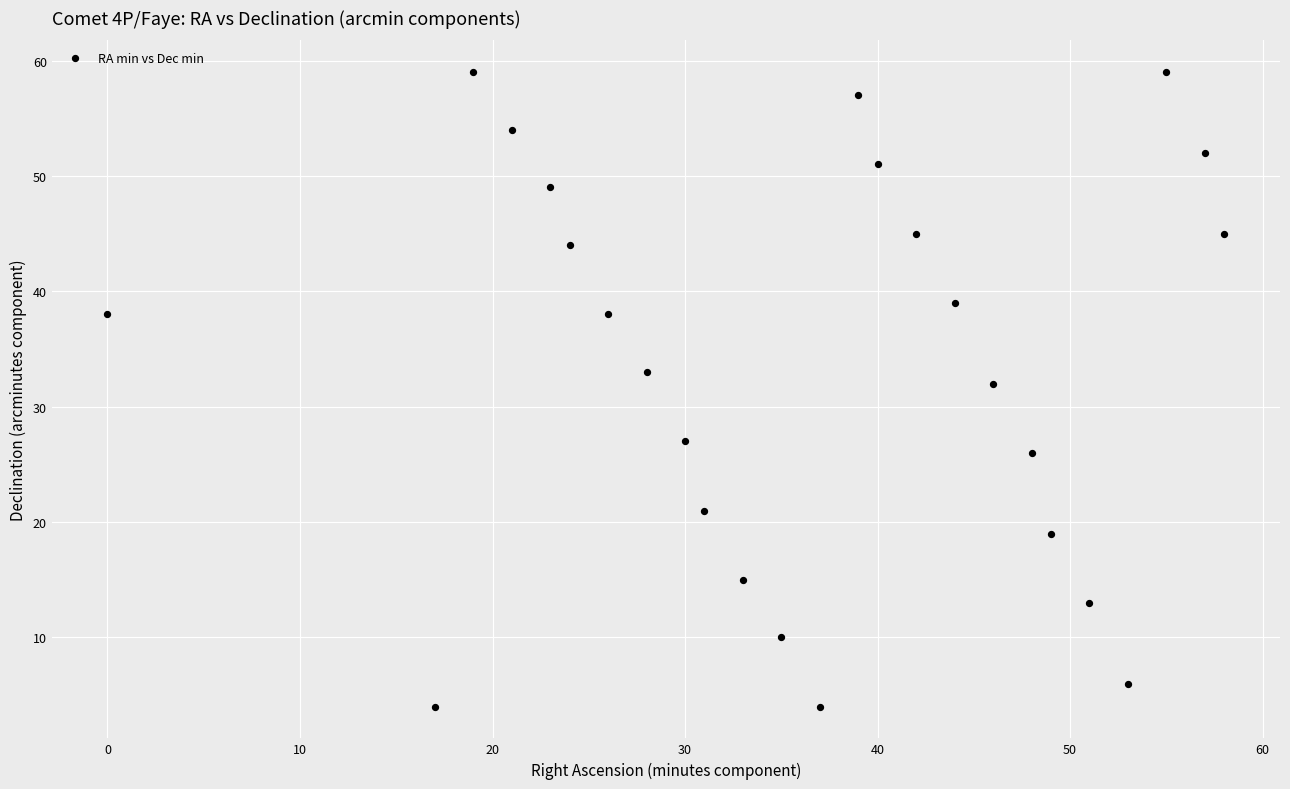

What is the range of X values (max minus min)?

58